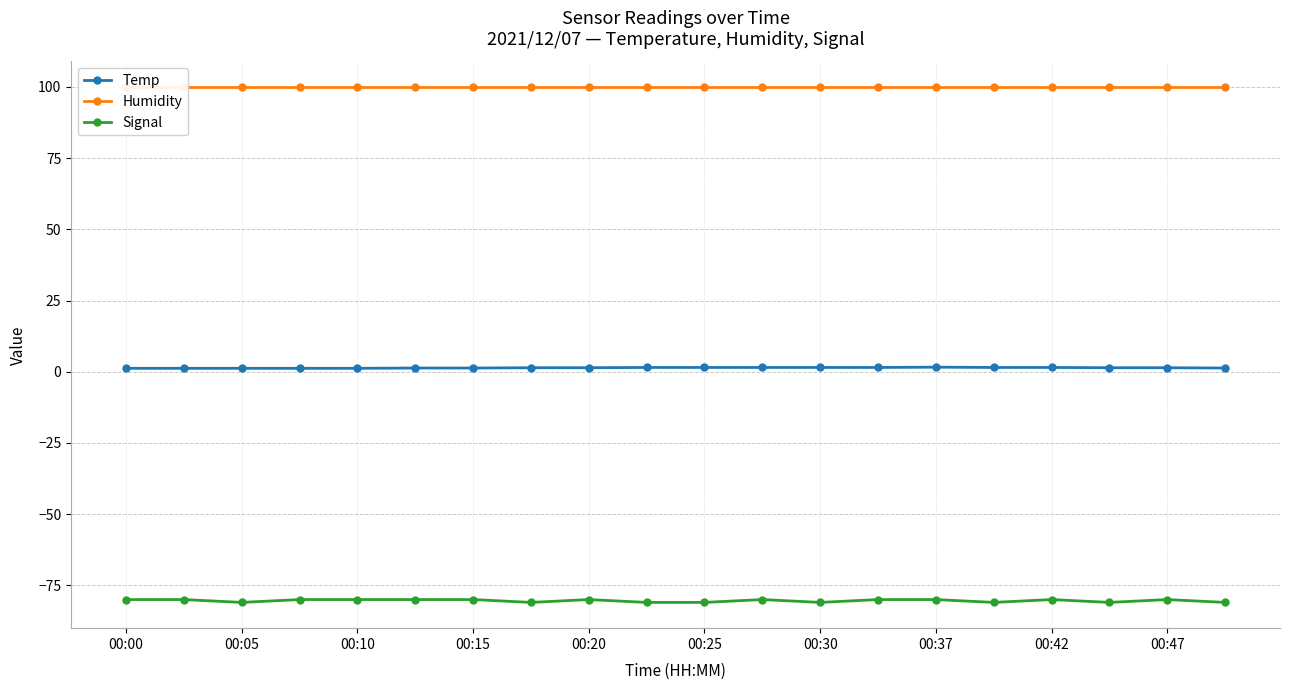

Which category has the highest value in the Signal series?

00:00